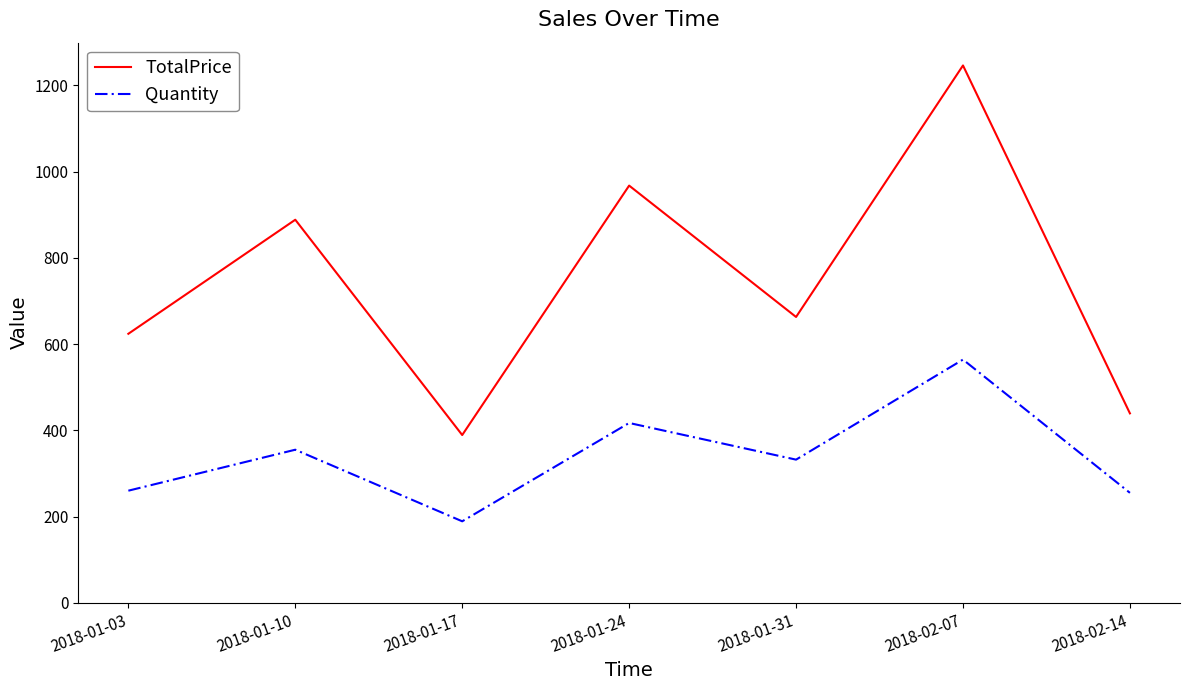

True or false: TotalPrice has a value of 443.4 at 2018-01-24.

False